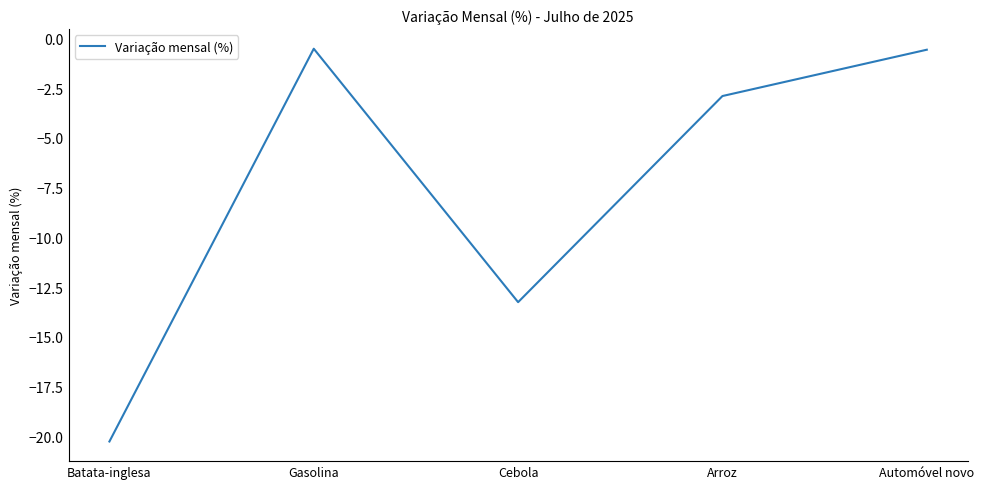

Does the chart have visible grid lines?

No